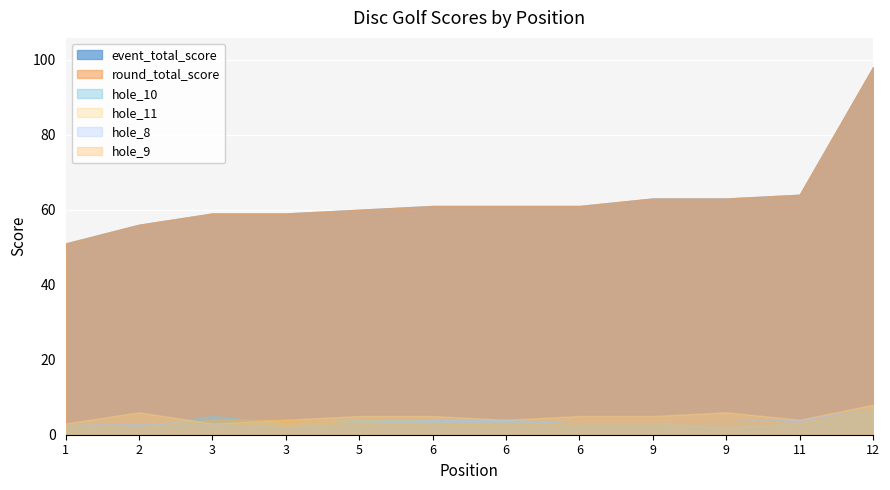

How many values in the hole_8 series exceed 3?

5